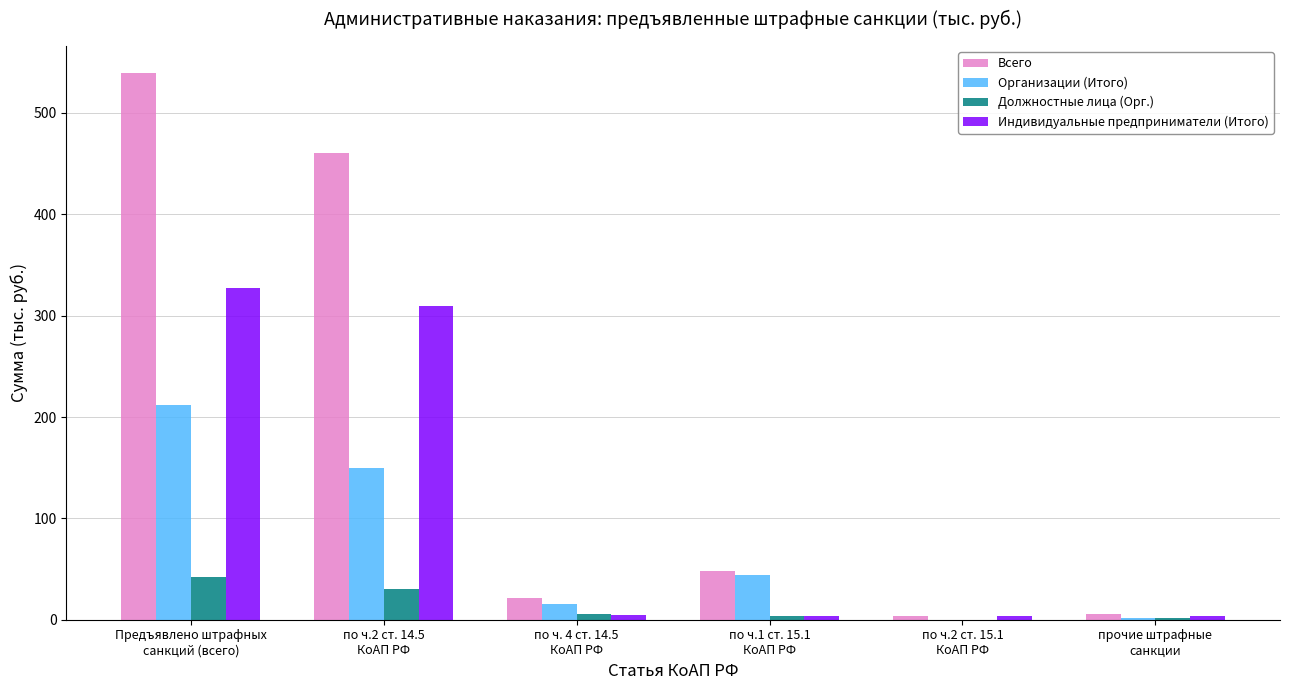

What is the sum of all Индивидуальные предприниматели (Итого) values?

654